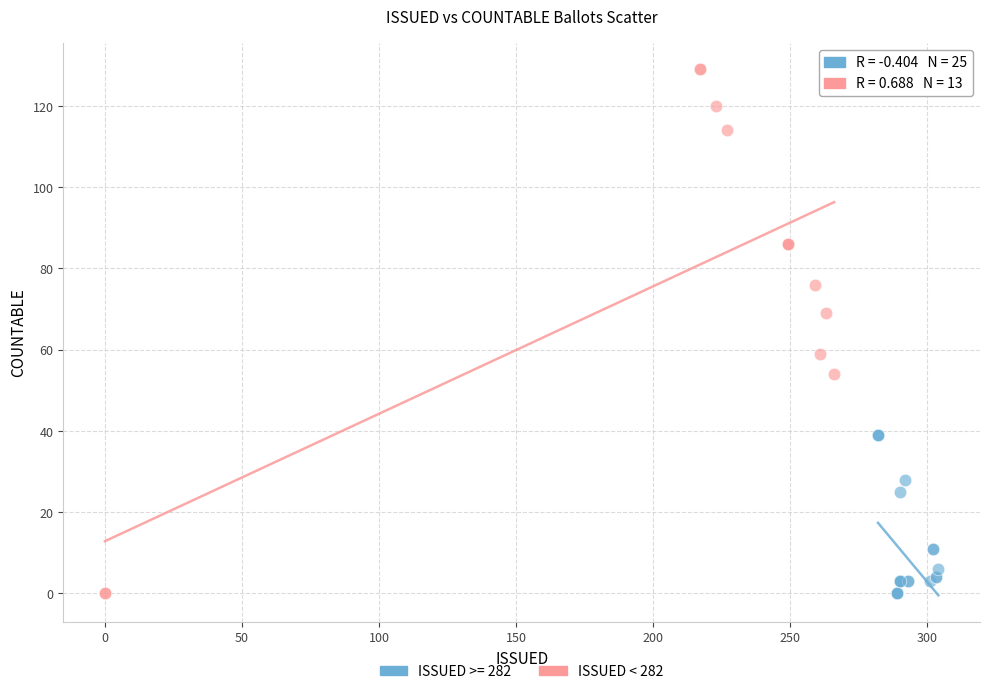

Which series has the widest spread of Y values?

ISSUED < 282